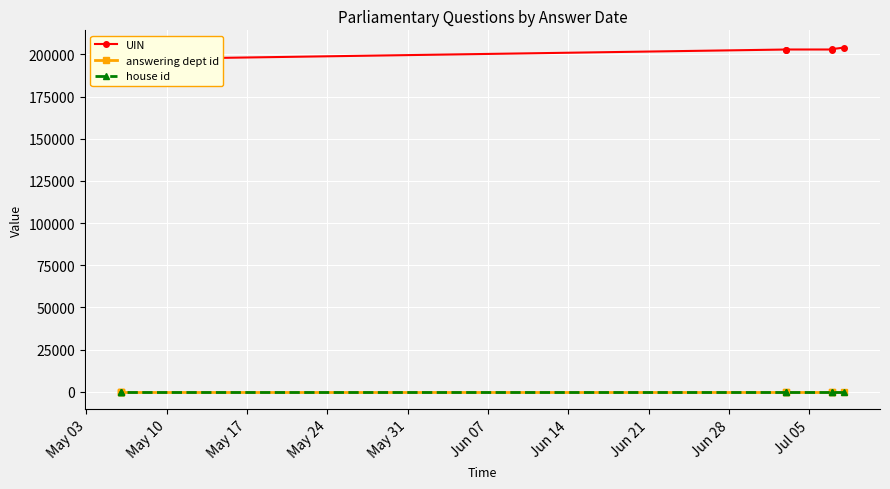

Does the chart display data point markers on the line(s)?

Yes